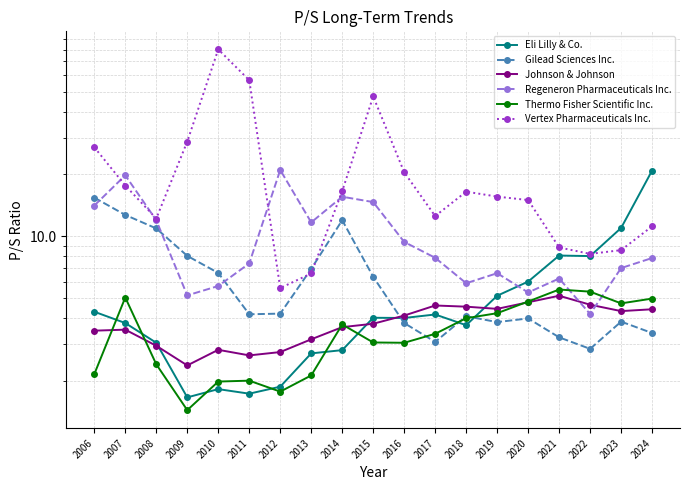

Is it true that Vertex Pharmaceuticals Inc. equals 6.7 at 2019?

False